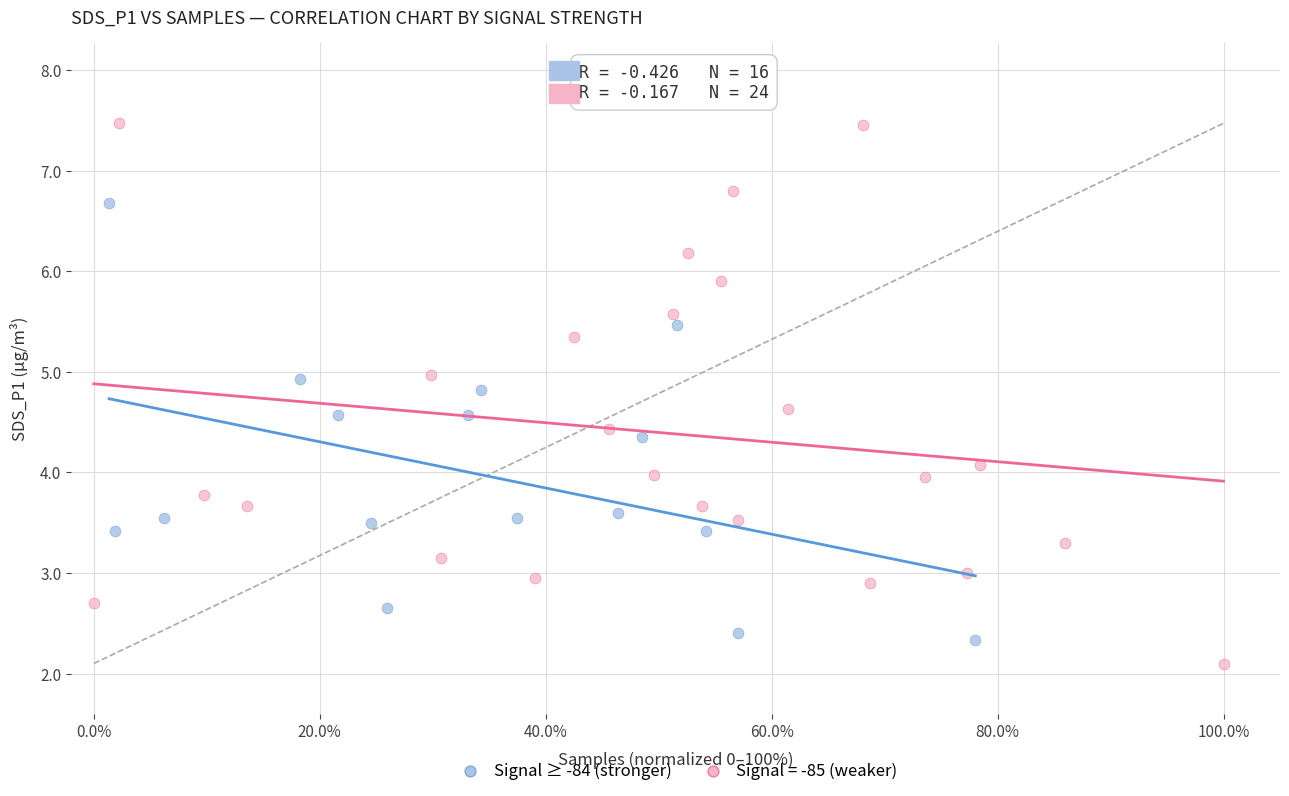

Which series contains the highest Y value?

Signal = -85 (weaker)